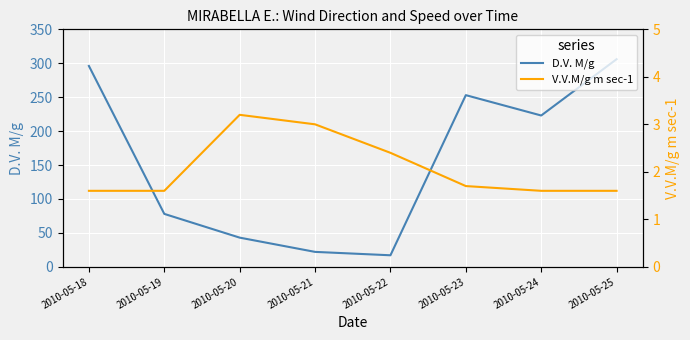

Reading left to right, list all the values displayed in this chart.

D.V. M/g: 296.0	78.0	43.0	22.0	17.0	253.0	223.0	306.0
V.V.M/g m sec-1: 1.6	1.6	3.2	3.0	2.4	1.7	1.6	1.6